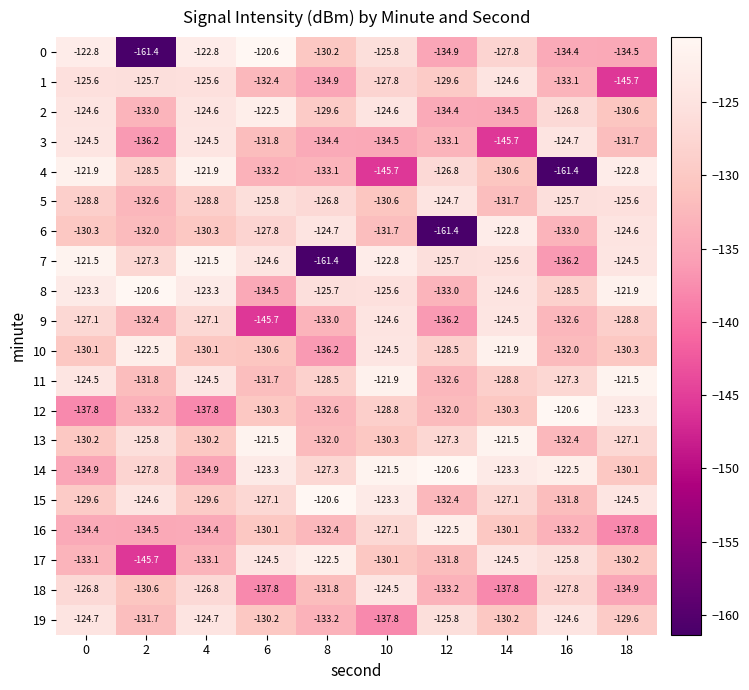

What is the minimum value shown in the chart?

-161.4